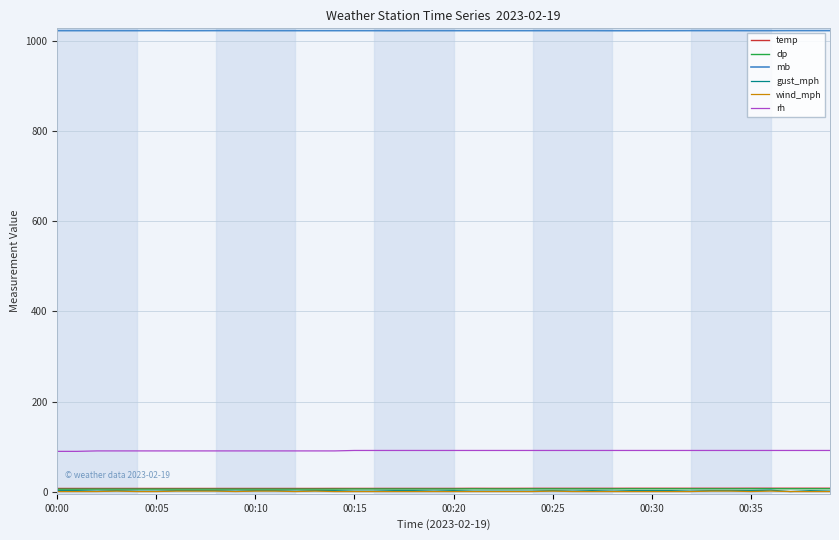

At how many categories does at least one series exceed 936?

40